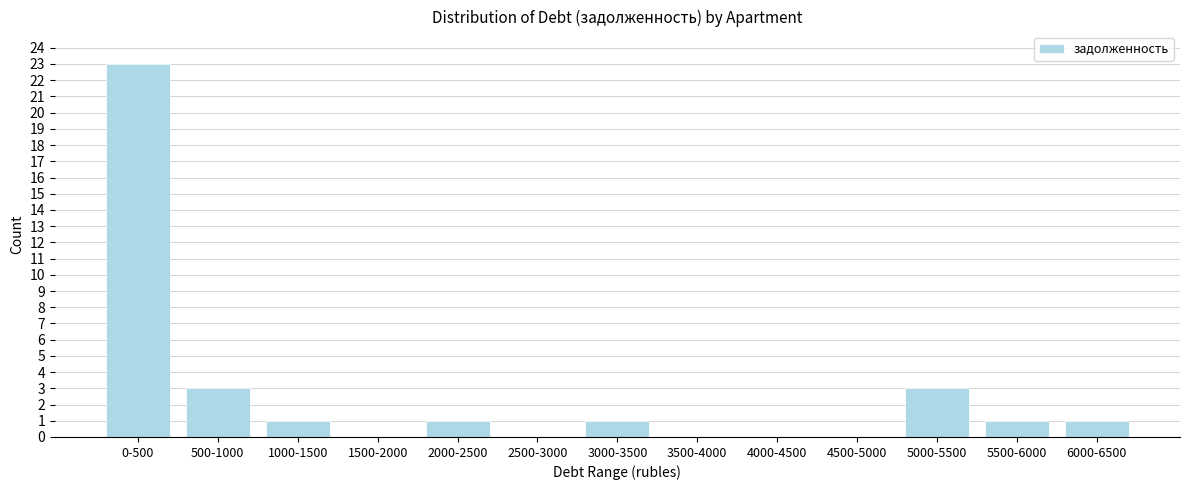

Reading right to left, transcribe all the data shown in this chart.

6000-6500=1	5500-6000=1	5000-5500=3	4500-5000=0	4000-4500=0	3500-4000=0	3000-3500=1	2500-3000=0	2000-2500=1	1500-2000=0	1000-1500=1	500-1000=3	0-500=23